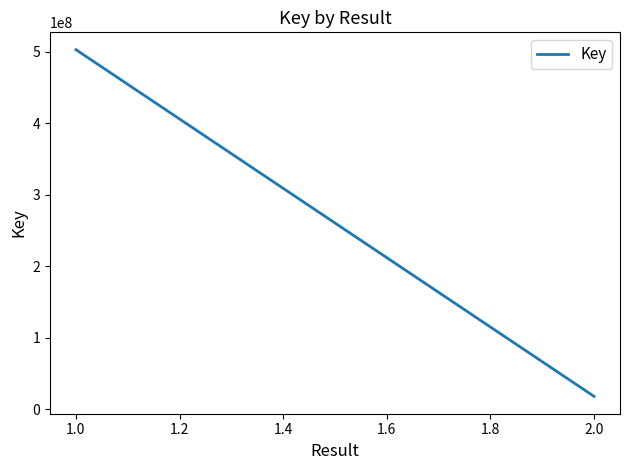

What is the difference between the maximum and minimum values?

484746970